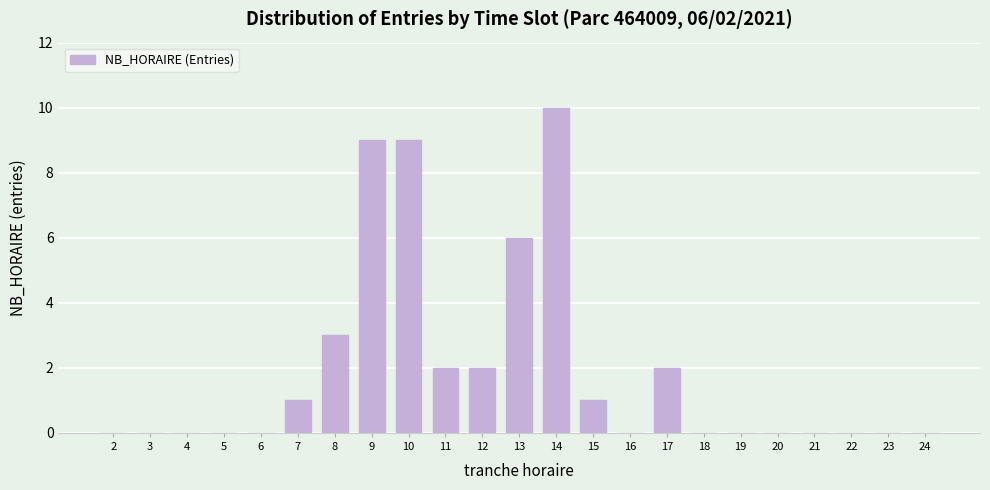

Reading left to right, transcribe all the data shown in this chart.

2=0	3=0	4=0	5=0	6=0	7=1	8=3	9=9	10=9	11=2	12=2	13=6	14=10	15=1	16=0	17=2	18=0	19=0	20=0	21=0	22=0	23=0	24=0